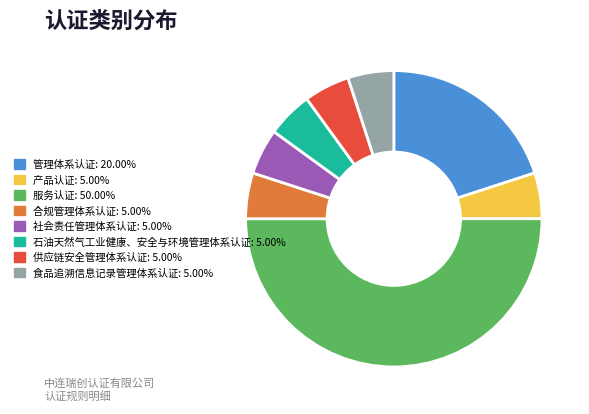

Count the number of slices in the pie.

8